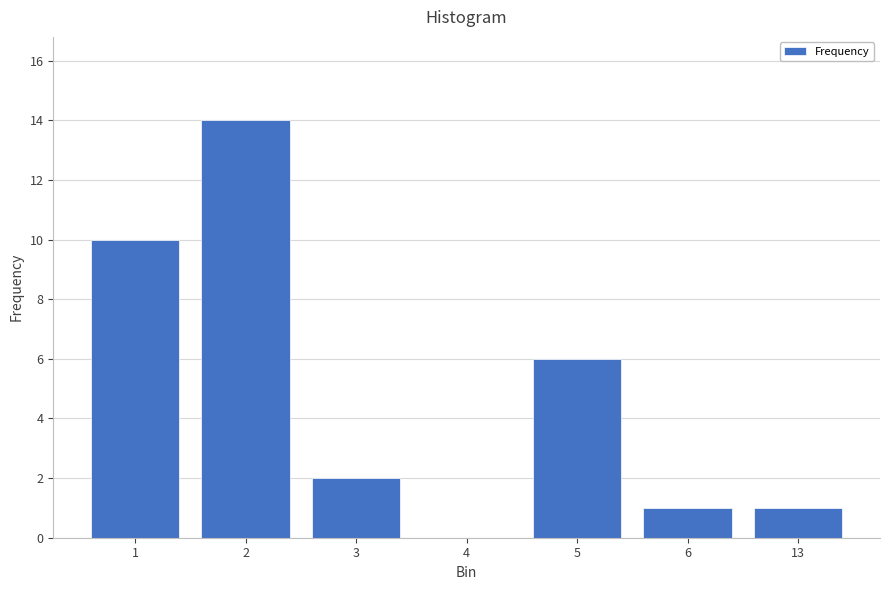

Reading left to right, extract all data points from this chart.

1=10	2=14	3=2	4=0	5=6	6=1	13=1